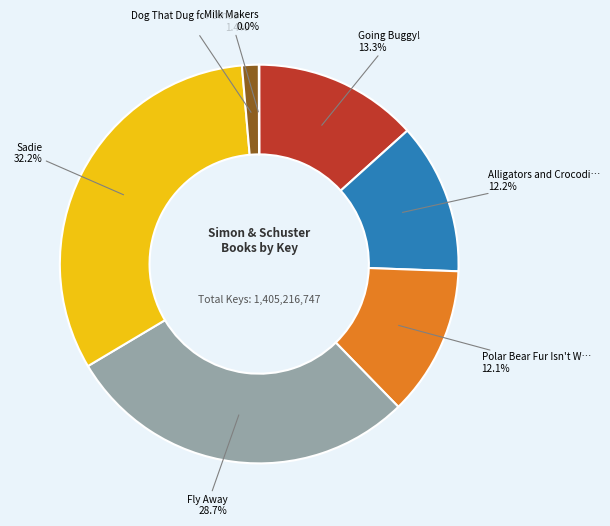

Does any single category account for the majority?

No